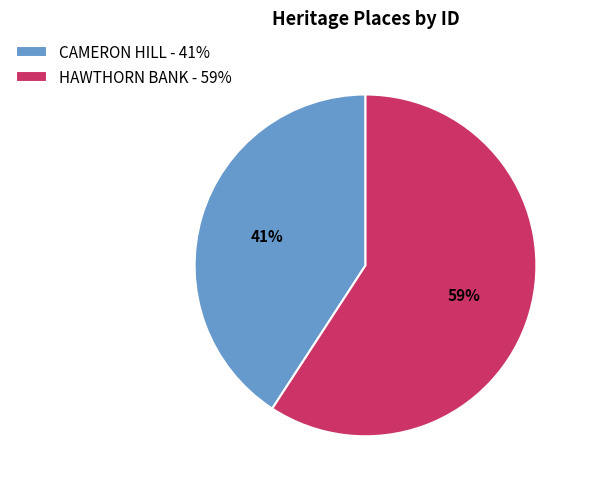

To the nearest percent, what percentage of the pie is CAMERON HILL?

41%